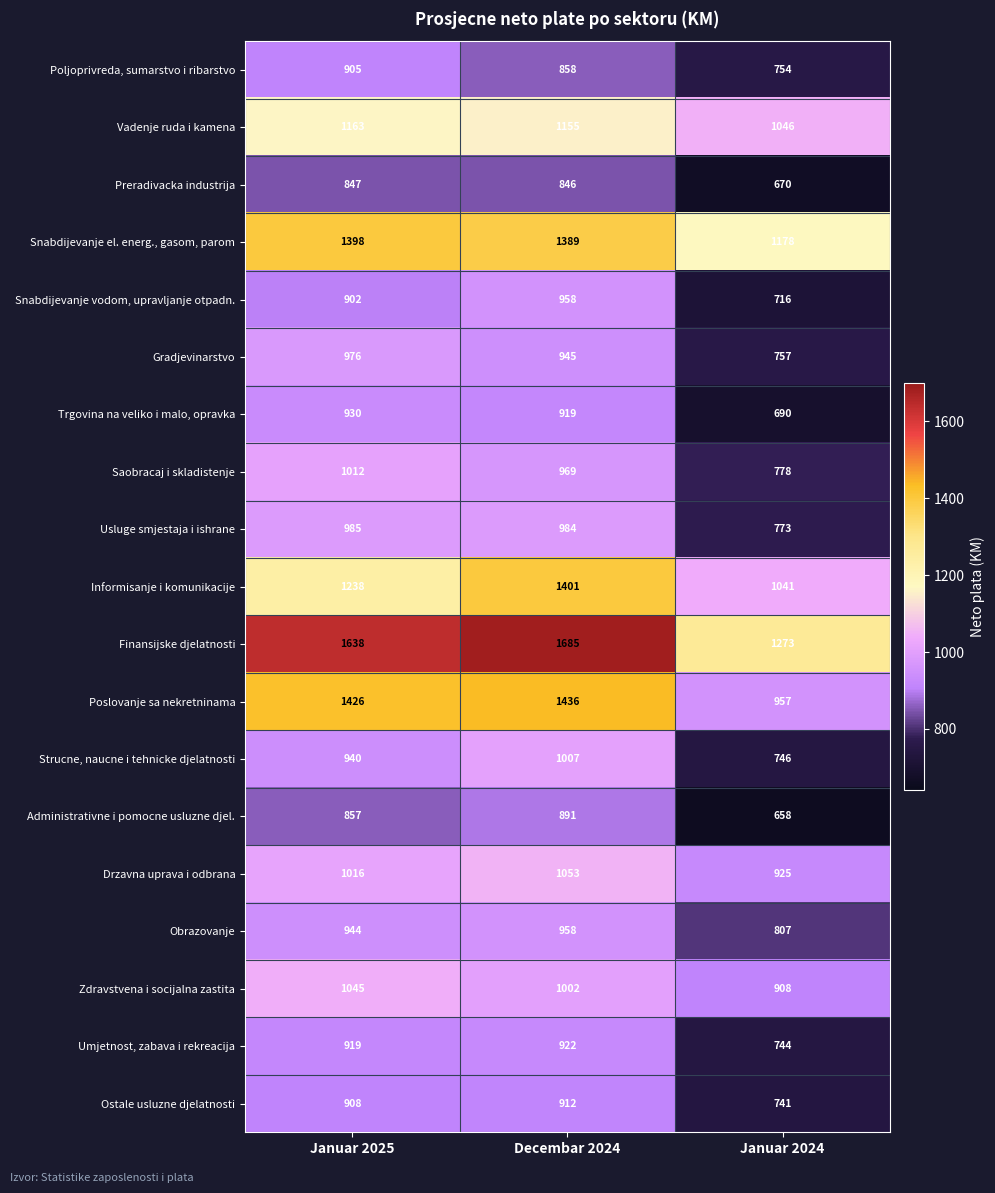

List the labels in order of Ostale usluzne djelatnosti value, largest first.

Decembar 2024, Januar 2025, Januar 2024